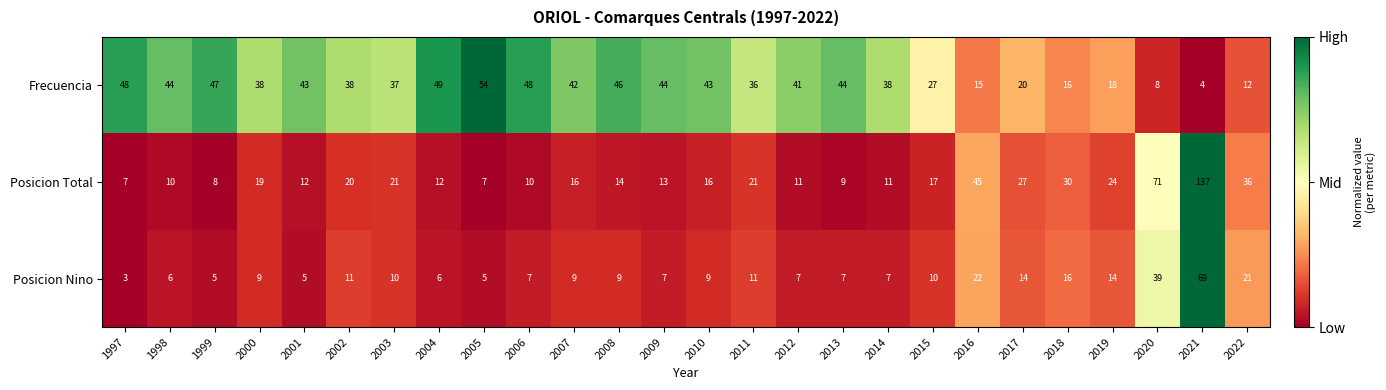

Which series has the largest total across all categories?

Frecuencia